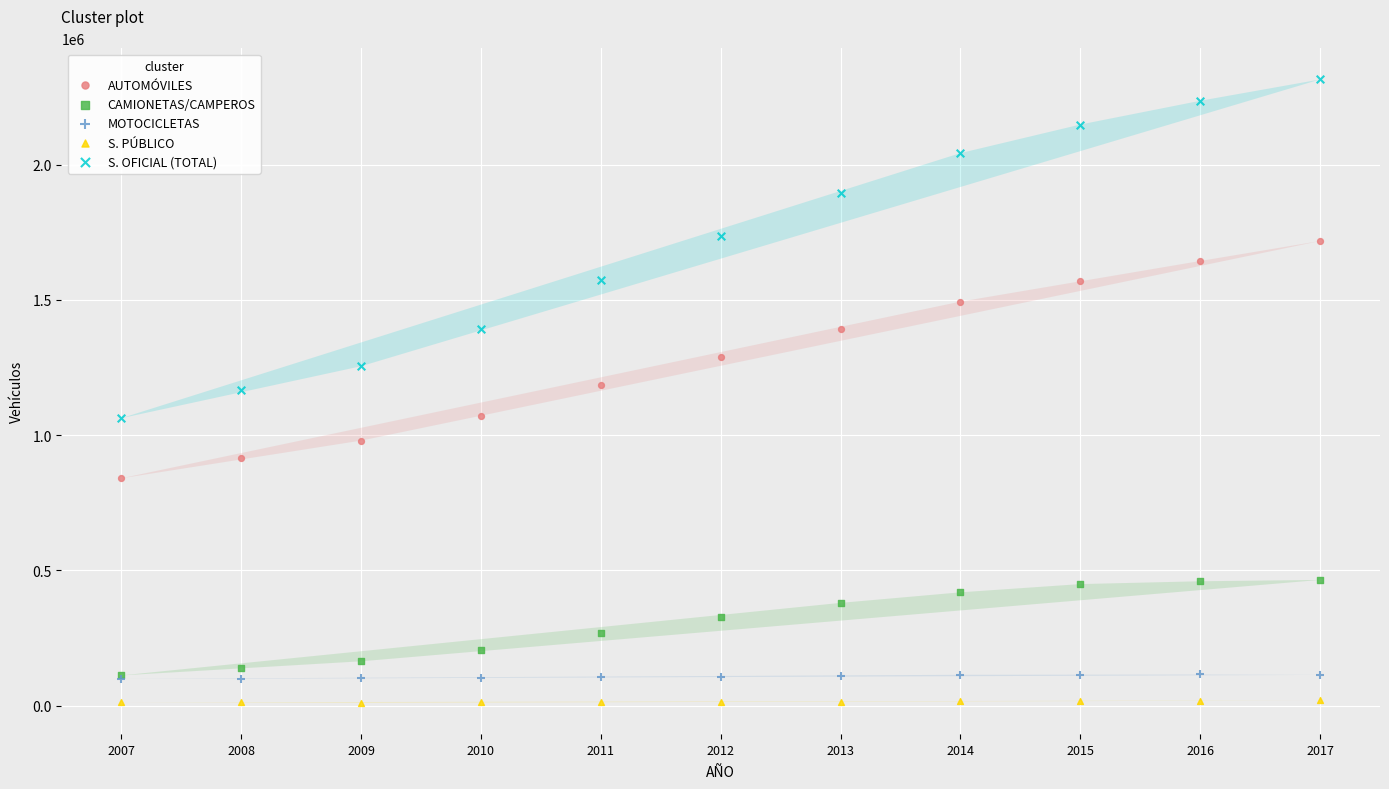

Which series reaches the maximum Y coordinate?

S. OFICIAL (TOTAL)